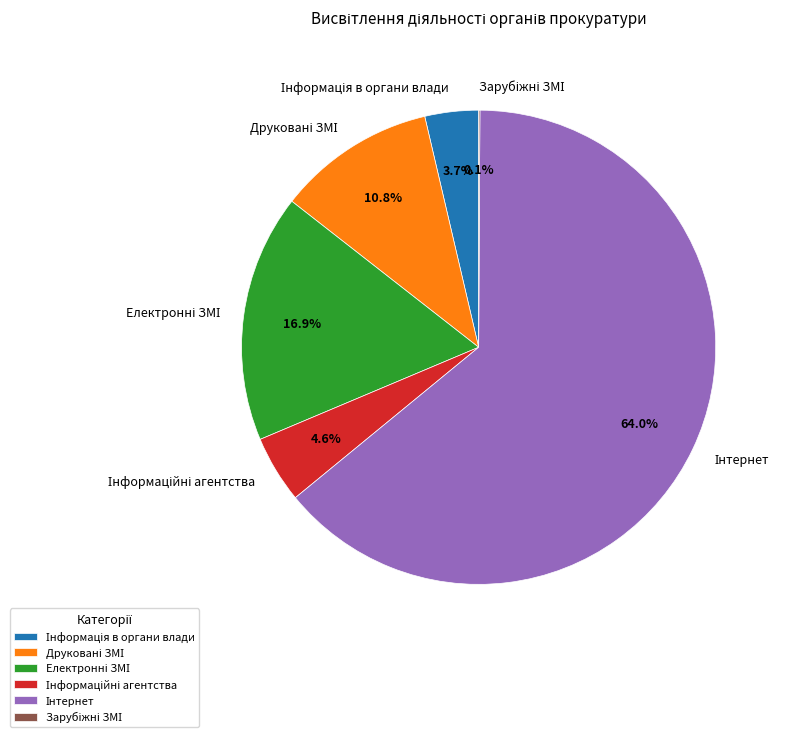

To the nearest percent, what is the difference between the largest and smallest slice percentages?

64%